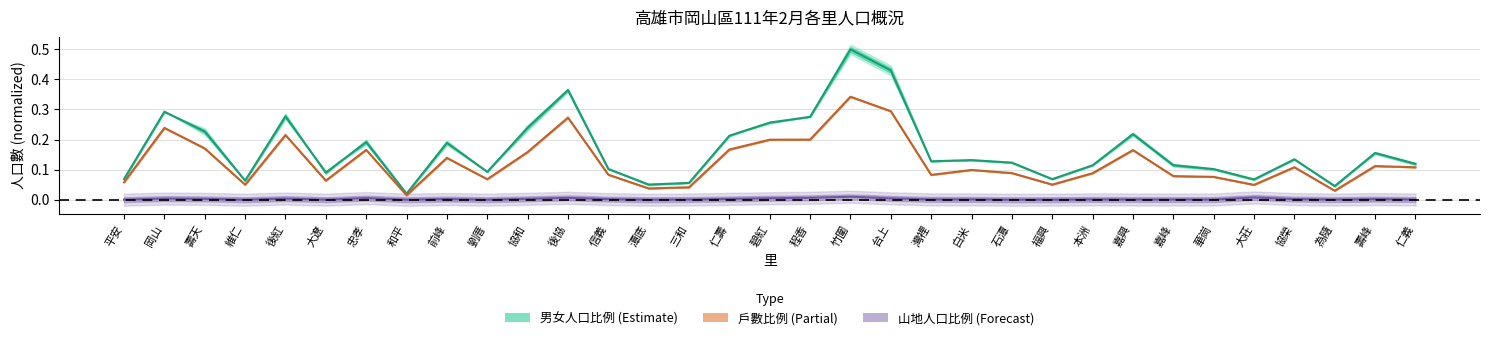

Reading left to right, list all the values displayed in this chart.

男女人口比例 (Estimate): 平安=0.1	岡山=0.3	壽天=0.2	維仁=0.1	後紅=0.3	大遼=0.1	忠孝=0.2	和平=0.0	前峰=0.2	劉厝=0.1	協和=0.2	後協=0.4	信義=0.1	潭底=0.1	三和=0.1	仁壽=0.2	碧紅=0.3	程香=0.3	竹圍=0.5	台上=0.4	灣裡=0.1	白米=0.1	石潭=0.1	福興=0.1	本洲=0.1	嘉興=0.2	嘉峰=0.1	華崗=0.1	大莊=0.1	協榮=0.1	為隨=0.0	壽峰=0.2	仁義=0.1
戶數比例 (Partial): 平安=0.1	岡山=0.2	壽天=0.2	維仁=0.0	後紅=0.2	大遼=0.1	忠孝=0.2	和平=0.0	前峰=0.1	劉厝=0.1	協和=0.2	後協=0.3	信義=0.1	潭底=0.0	三和=0.0	仁壽=0.2	碧紅=0.2	程香=0.2	竹圍=0.3	台上=0.3	灣裡=0.1	白米=0.1	石潭=0.1	福興=0.1	本洲=0.1	嘉興=0.2	嘉峰=0.1	華崗=0.1	大莊=0.0	協榮=0.1	為隨=0.0	壽峰=0.1	仁義=0.1
山地人口比例 (Forecast): 平安=0.0	岡山=0.0	壽天=0.0	維仁=0.0	後紅=0.0	大遼=0.0	忠孝=0.0	和平=0.0	前峰=0.0	劉厝=0.0	協和=0.0	後協=0.0	信義=0.0	潭底=0.0	三和=0.0	仁壽=0.0	碧紅=0.0	程香=0.0	竹圍=0.0	台上=0.0	灣裡=0.0	白米=0.0	石潭=0.0	福興=0.0	本洲=0.0	嘉興=0.0	嘉峰=0.0	華崗=0.0	大莊=0.0	協榮=0.0	為隨=0.0	壽峰=0.0	仁義=0.0